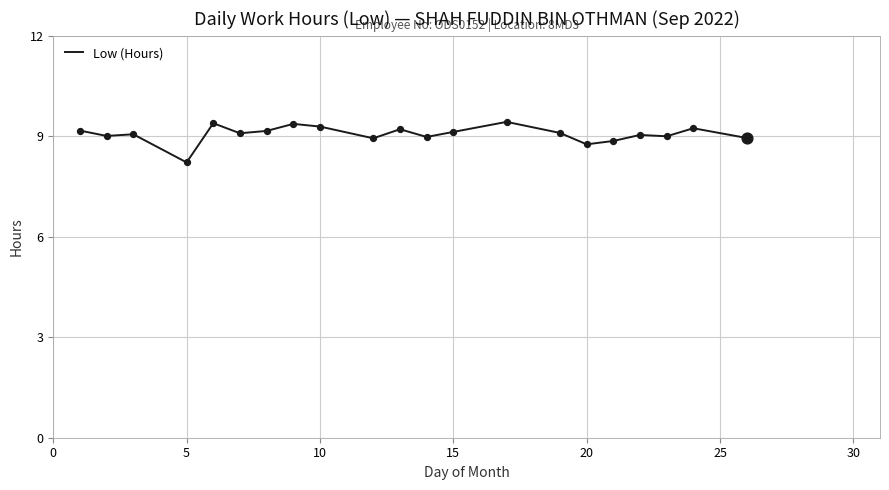

What is the difference between the maximum and minimum values?

1.2